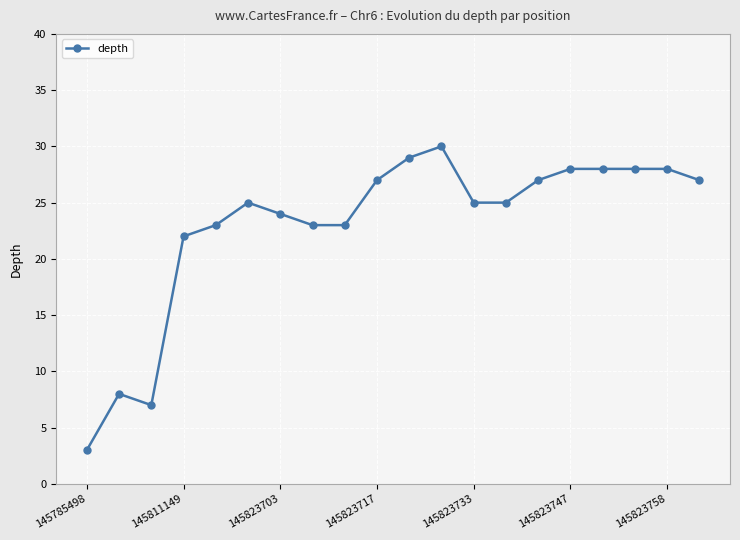

What is the average value?

23